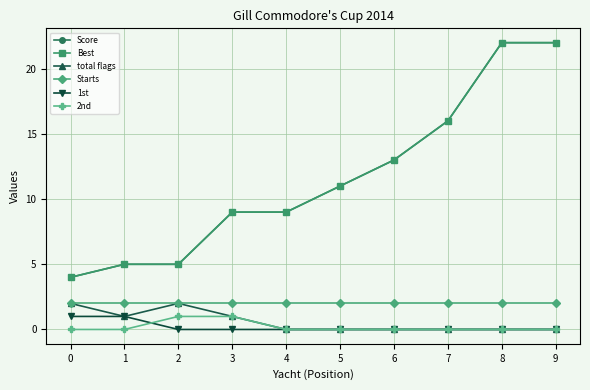

Reading left to right, extract all data points from this chart.

Score: 0=4	1=5	2=5	3=9	4=9	5=11	6=13	7=16	8=22	9=22
Best: 0=4	1=5	2=5	3=9	4=9	5=11	6=13	7=16	8=22	9=22
total flags: 0=2	1=1	2=2	3=1	4=0	5=0	6=0	7=0	8=0	9=0
Starts: 0=2	1=2	2=2	3=2	4=2	5=2	6=2	7=2	8=2	9=2
1st: 0=1	1=1	2=0	3=0	4=0	5=0	6=0	7=0	8=0	9=0
2nd: 0=0	1=0	2=1	3=1	4=0	5=0	6=0	7=0	8=0	9=0